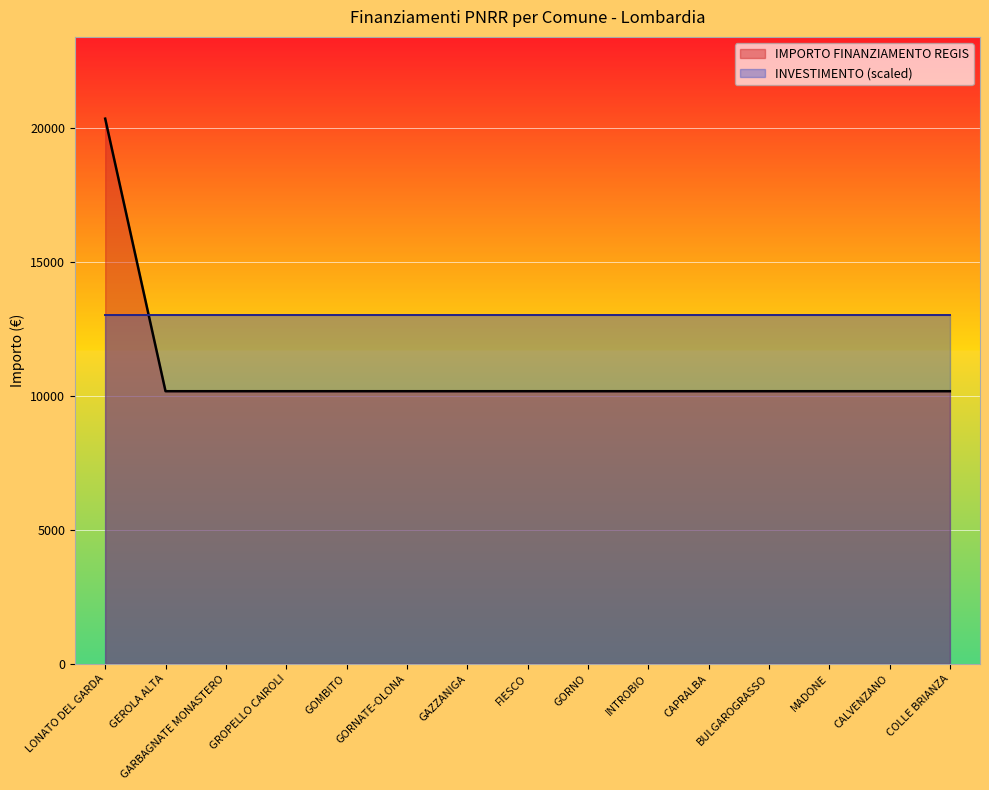

Which label corresponds to the smallest value in the chart?

GEROLA ALTA